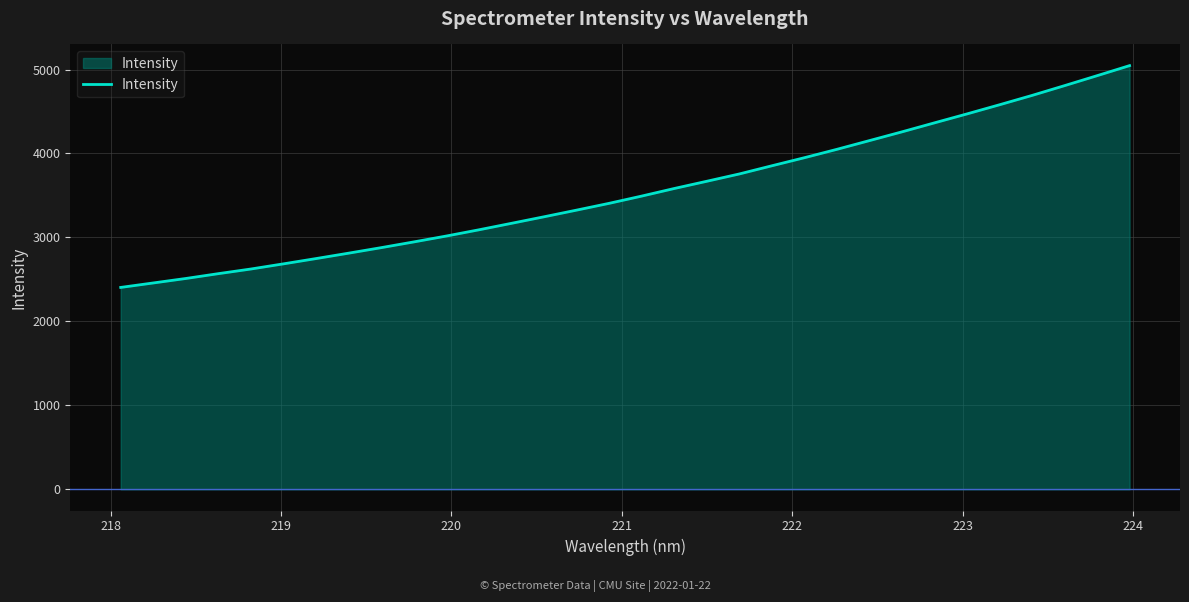

True or false: the data has more than 2 interior local peaks.

False